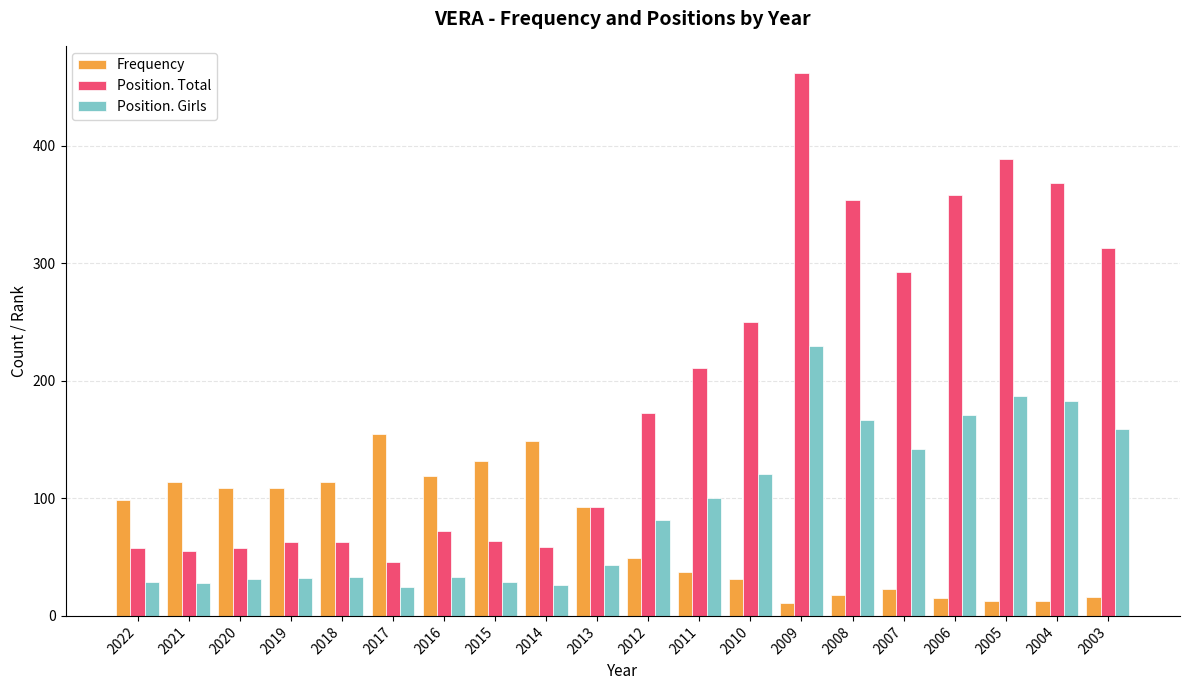

Is it true that Position. Girls equals 43 at 2013?

True